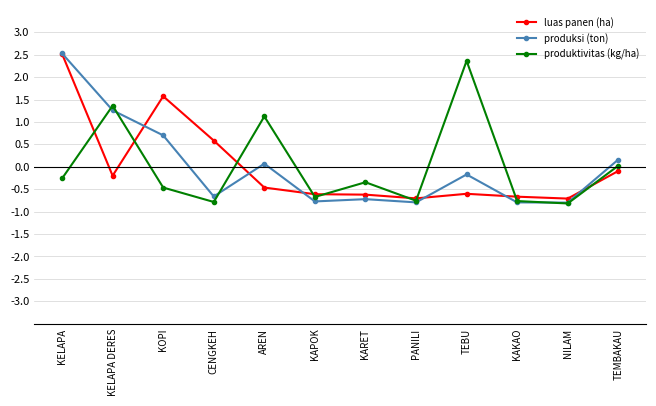

True or false: produksi (ton) has a value of 0.7 at KOPI.

True